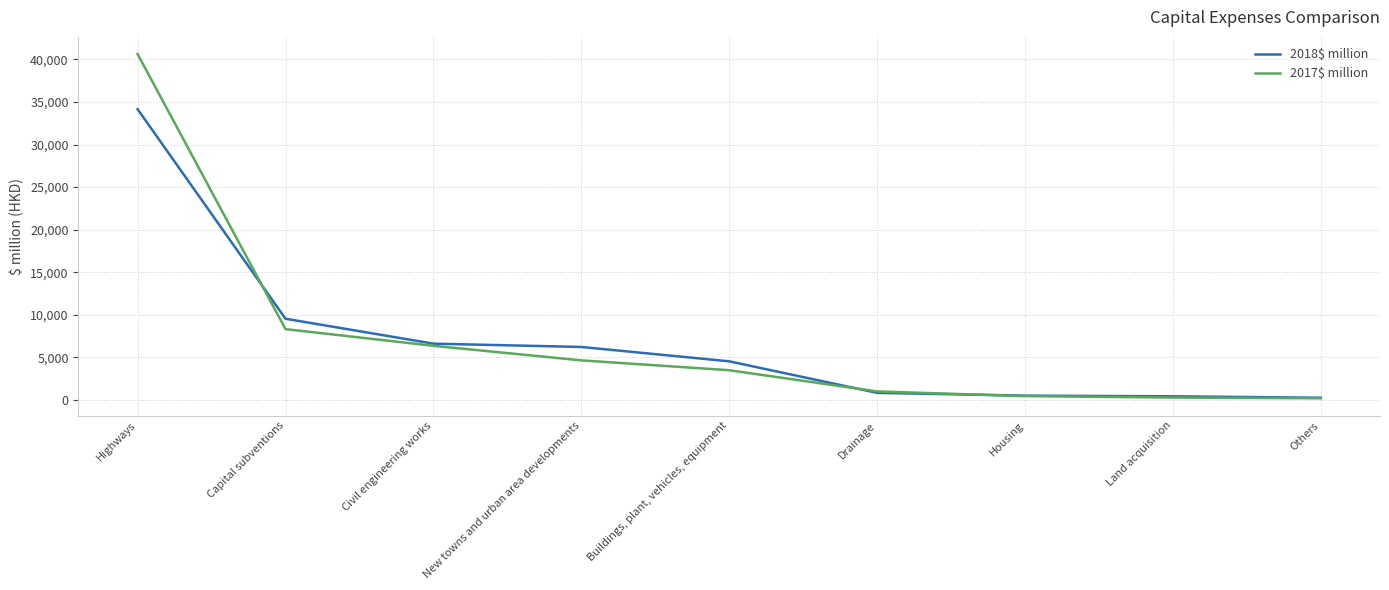

Is the value of 2017$ million at Housing greater than the value of 2018$ million at Capital subventions?

No